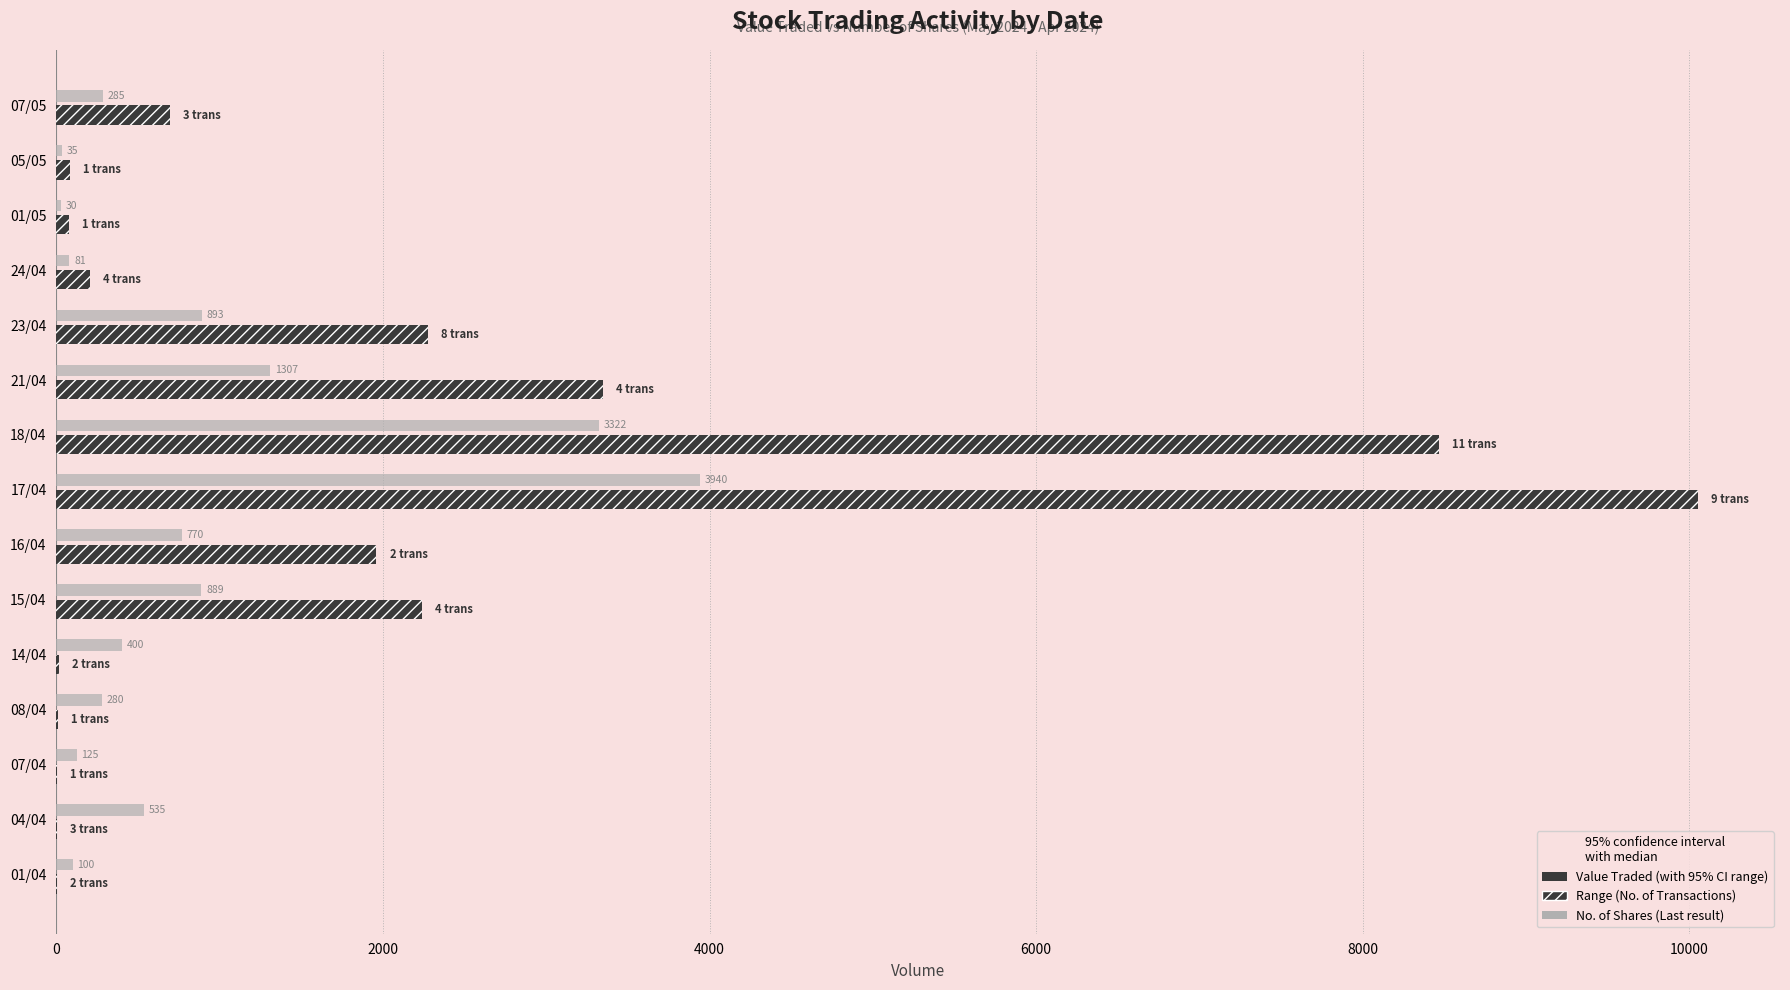

Is the value of Value Traded at 14/04 greater than the value of No. of Shares at 24/04?

No